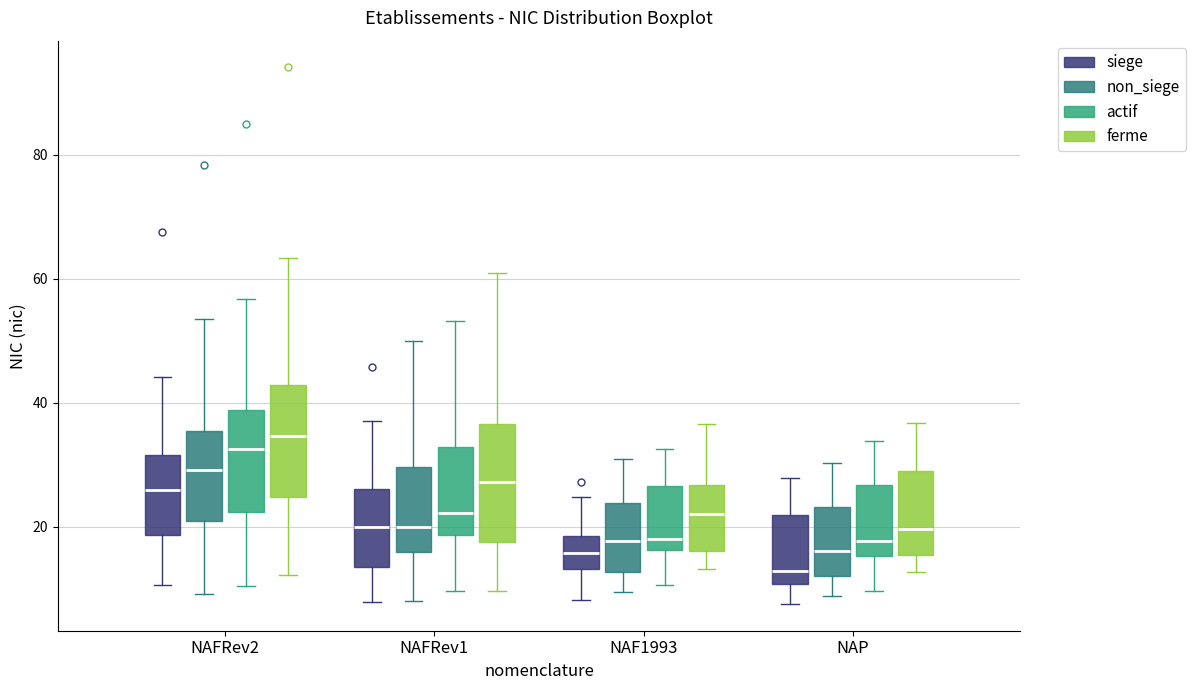

Reading left to right, transcribe this box plot: for each box, give where its median line is, the range the box spans, and where its two whiskers end, as read against the y-axis. The values are not printed on the chart, so give them approximately, as read against the axis.

NAFRev2 (siege): median 26, box 18 to 32, whiskers 10 to 44
NAFRev2 (non_siege): median 30, box 20 to 36, whiskers 10 to 54
NAFRev2 (actif): median 32, box 22 to 38, whiskers 10 to 56
NAFRev2 (ferme): median 34, box 24 to 42, whiskers 12 to 64
NAFRev1 (siege): median 20, box 14 to 26, whiskers 8 to 38
NAFRev1 (non_siege): median 20, box 16 to 30, whiskers 8 to 50
NAFRev1 (actif): median 22, box 18 to 32, whiskers 10 to 54
NAFRev1 (ferme): median 28, box 18 to 36, whiskers 10 to 60
NAF1993 (siege): median 16, box 14 to 18, whiskers 8 to 24
NAF1993 (non_siege): median 18, box 12 to 24, whiskers 10 to 30
NAF1993 (actif): median 18, box 16 to 26, whiskers 10 to 32
NAF1993 (ferme): median 22, box 16 to 26, whiskers 14 to 36
NAP (siege): median 12, box 10 to 22, whiskers 8 to 28
NAP (non_siege): median 16, box 12 to 24, whiskers 8 to 30
NAP (actif): median 18, box 16 to 26, whiskers 10 to 34
NAP (ferme): median 20, box 16 to 28, whiskers 12 to 36